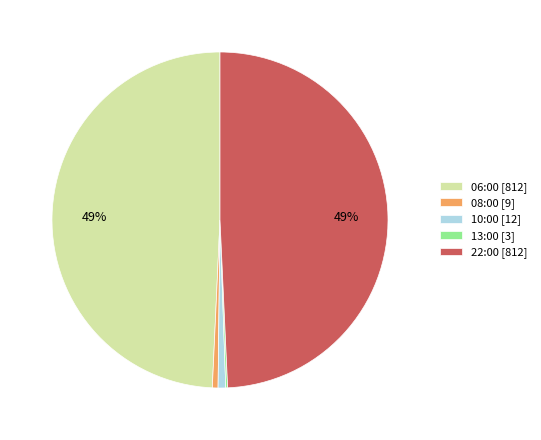

To the nearest percent, what is the difference between the largest and smallest slice percentages?

49%